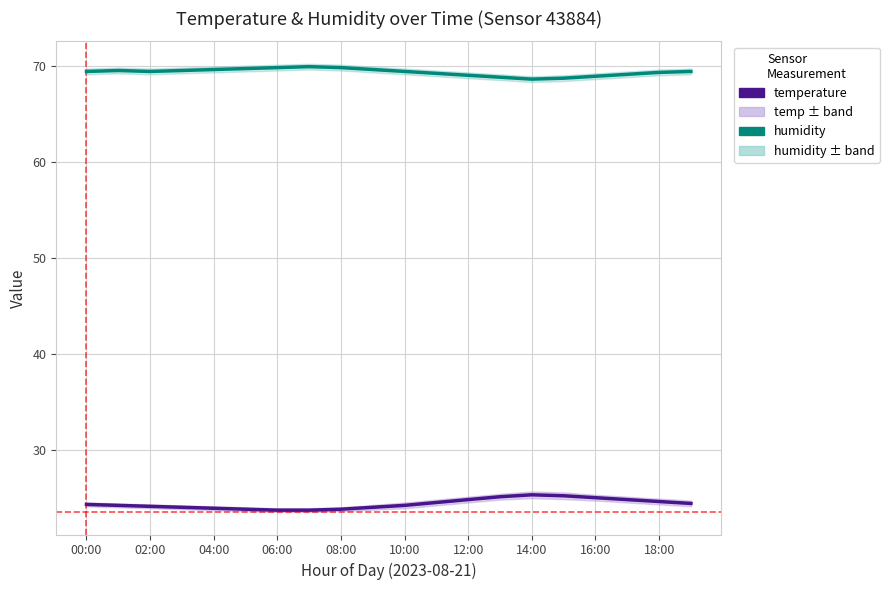

Rank the series by their average value, from lowest to highest.

temperature, humidity